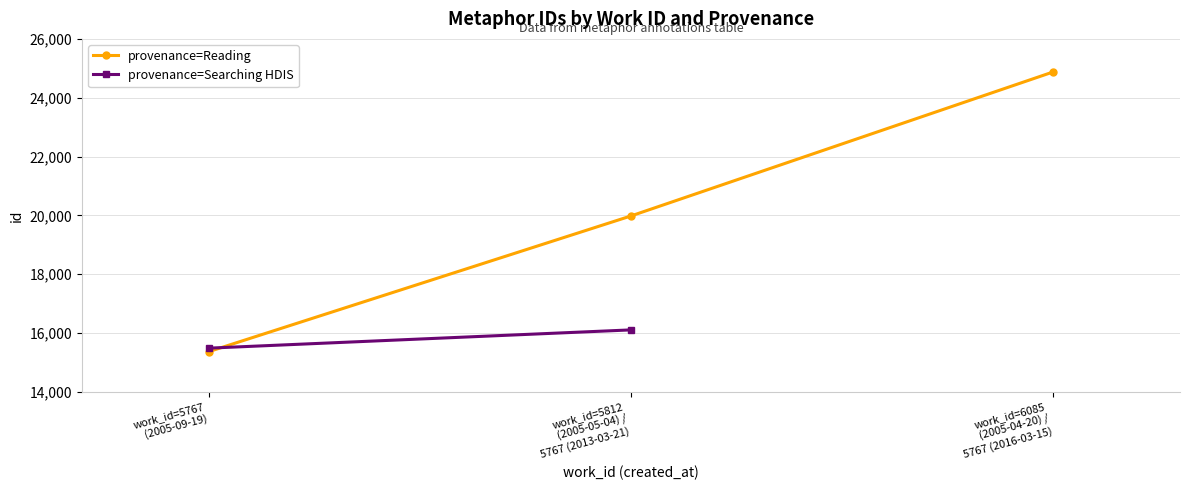

What is the change in value from work_id=5767
(2005-09-19) to work_id=5812
(2005-05-04) /
5767 (2013-03-21)?

+4614